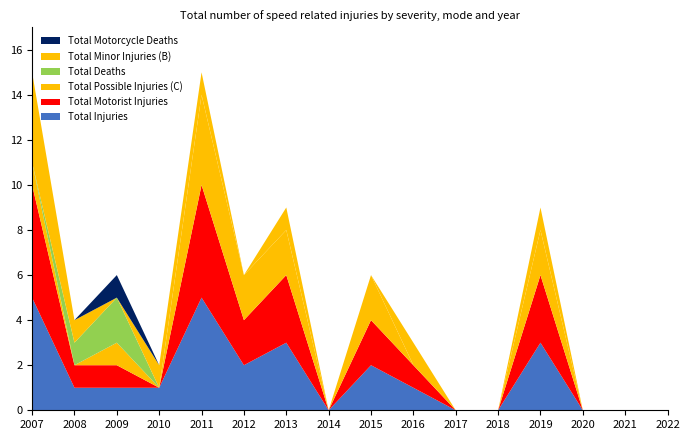

Reading left to right, what are all the values shown in this chart?

Total Injuries: 5	1	1	1	5	2	3	0	2	1	0	0	3	0	0	0
Total Motorist Injuries: 5	1	1	0	5	2	3	0	2	1	0	0	3	0	0	0
Total Possible Injuries (C): 1	0	1	0	4	2	2	0	2	0	0	0	2	0	0	0
Total Deaths: 0	1	2	0	0	0	0	0	0	0	0	0	0	0	0	0
Total Minor Injuries (B): 4	1	0	1	1	0	1	0	0	1	0	0	1	0	0	0
Total Motorcycle Deaths: 0	0	1	0	0	0	0	0	0	0	0	0	0	0	0	0